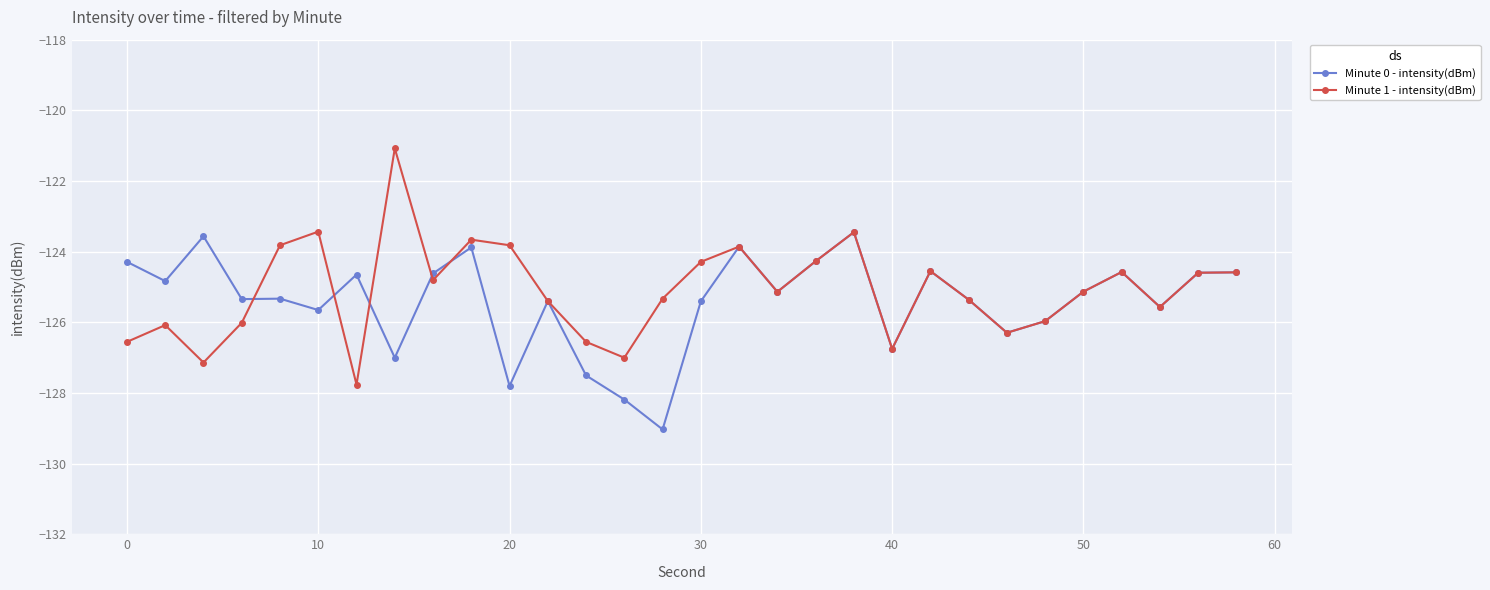

Count the number of categories in the chart.

30